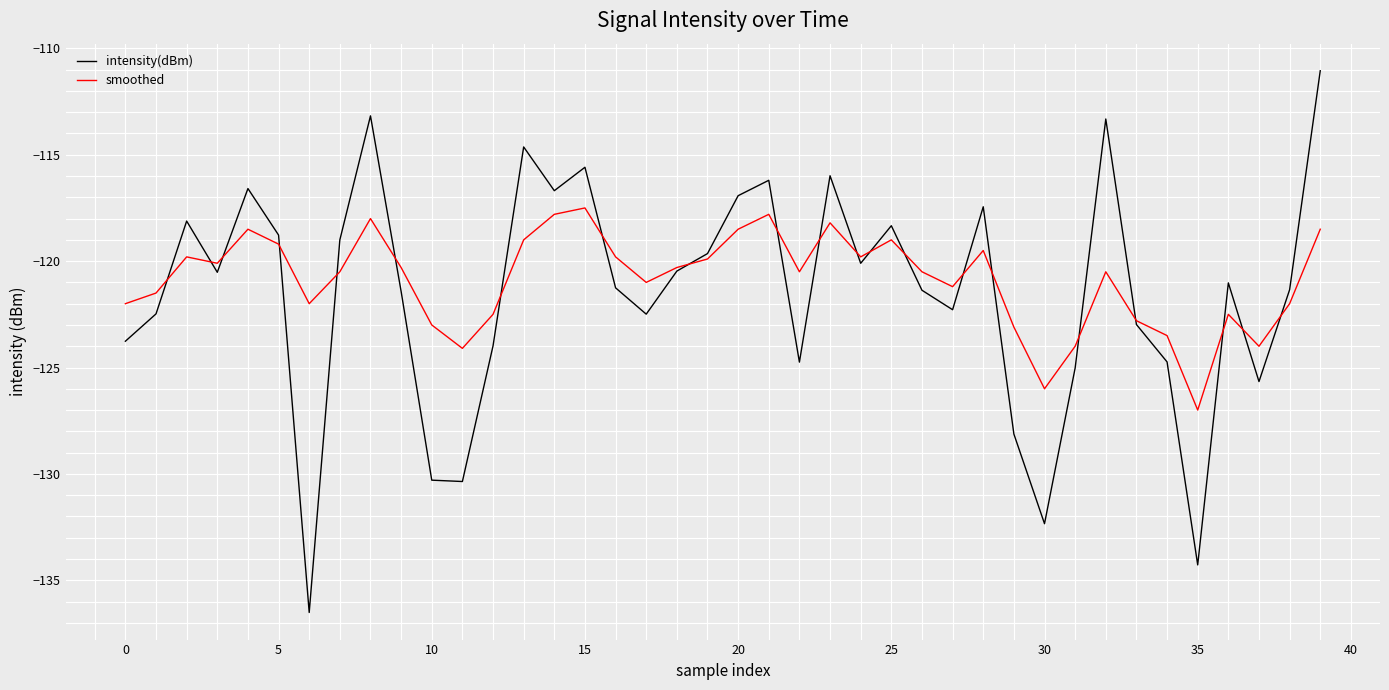

Which series has the largest range (max minus min)?

intensity(dBm)